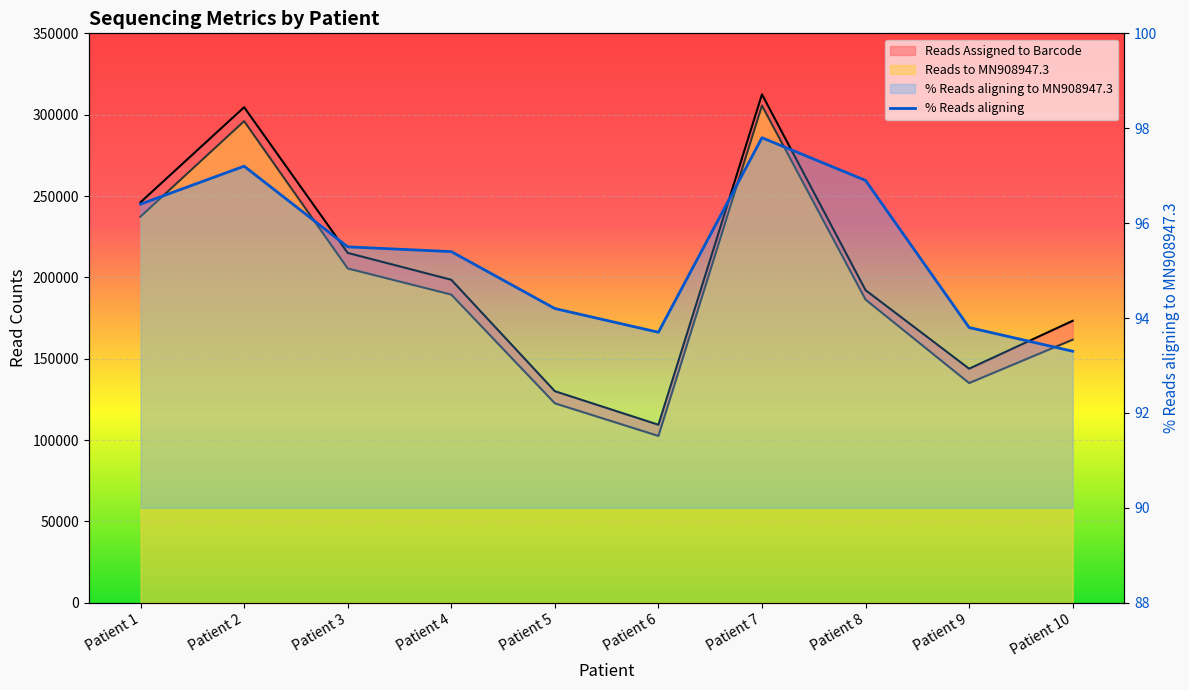

How many distinct data groups are displayed?

3